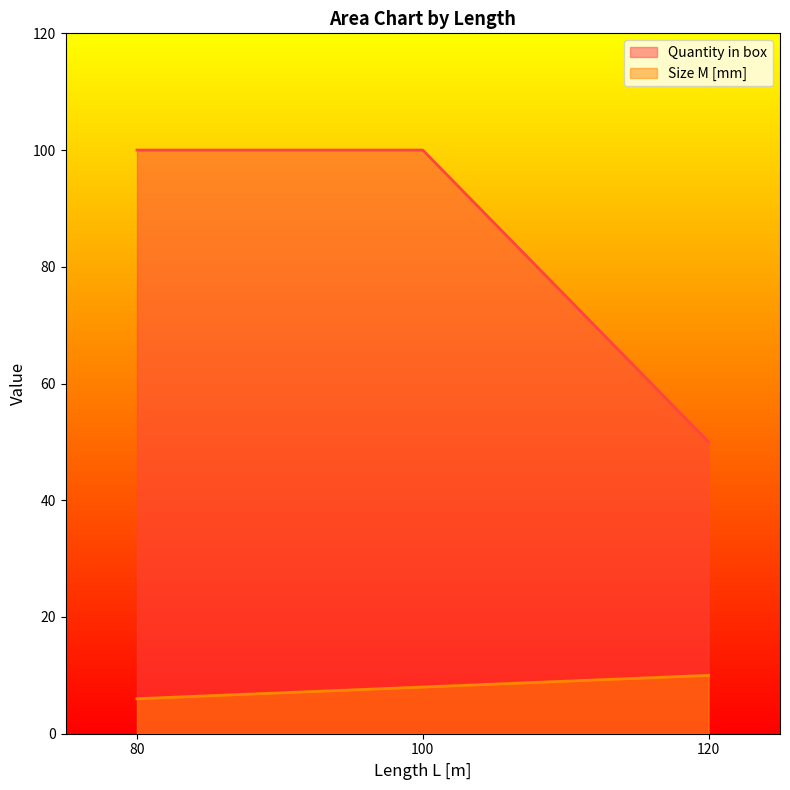

What is the total value across all series at 120?

60